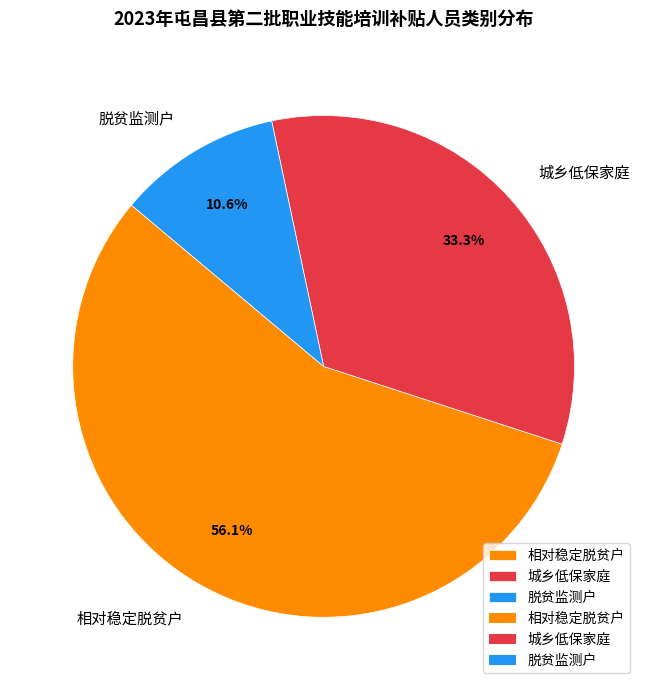

To the nearest percent, what portion does 城乡低保家庭 represent?

33%